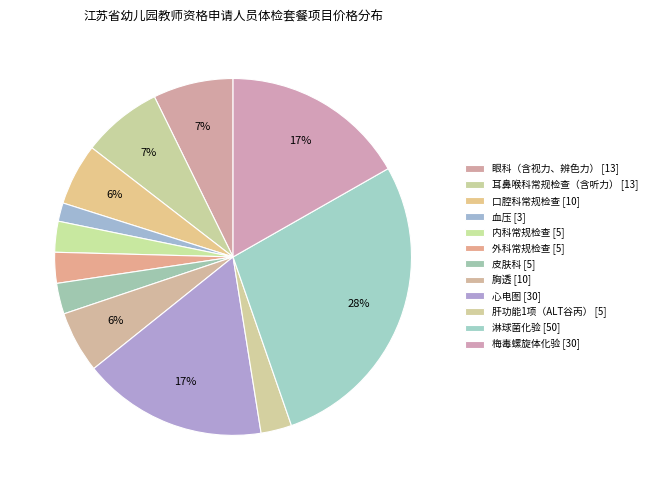

Count the number of slices in the pie.

12